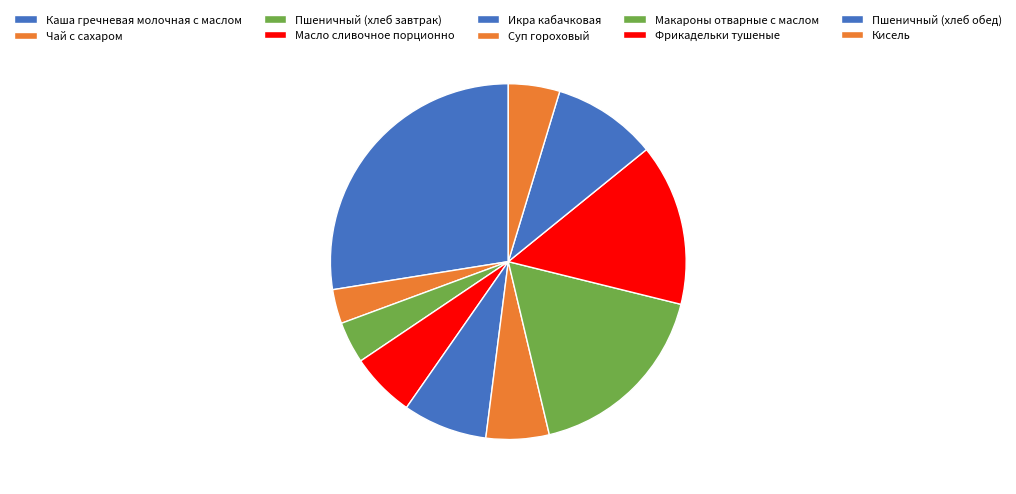

Is Икра кабачковая the majority of the pie?

No